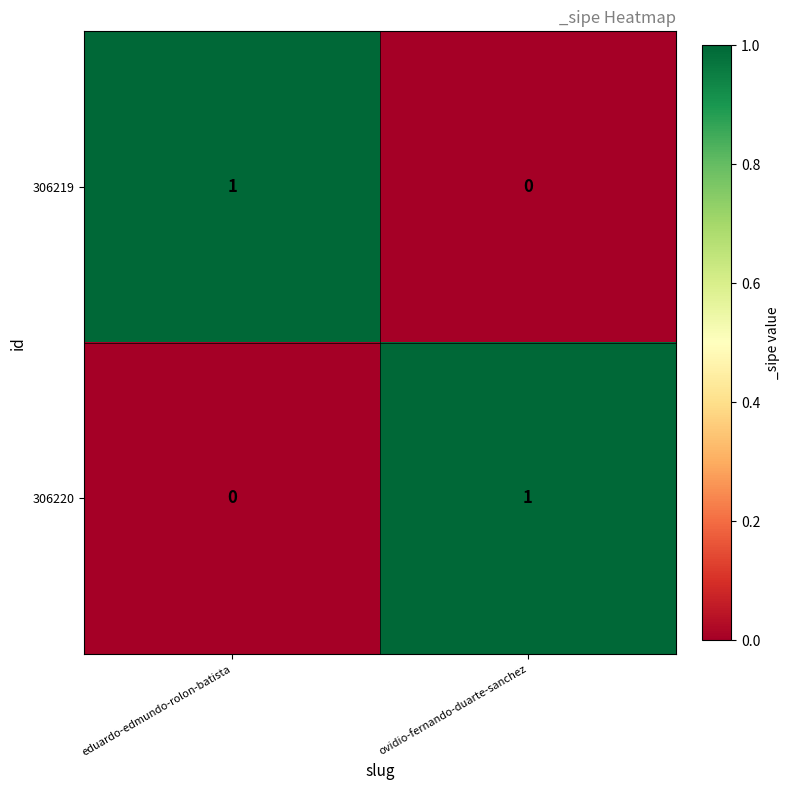

At which label does 306220 reach its peak?

ovidio-fernando-duarte-sanchez